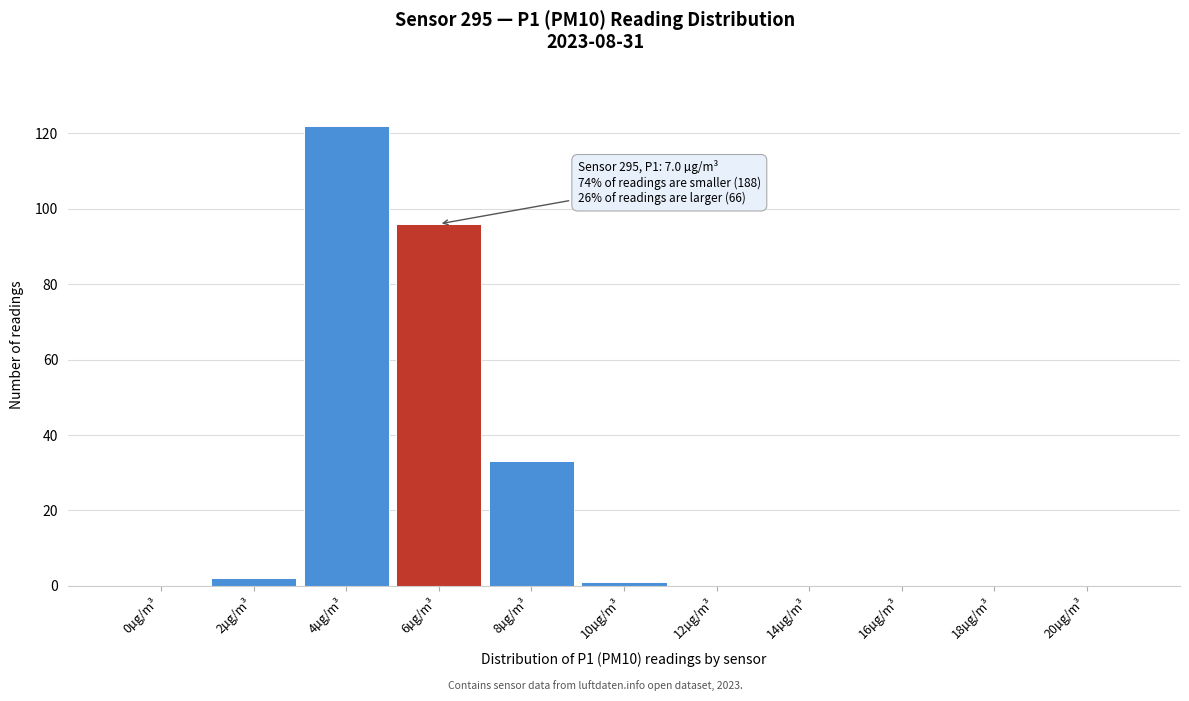

Reading right to left, extract all data points from this chart.

20µg/m³=0	18µg/m³=0	16µg/m³=0	14µg/m³=0	12µg/m³=0	10µg/m³=1	8µg/m³=33	6µg/m³=96	4µg/m³=122	2µg/m³=2	0µg/m³=0